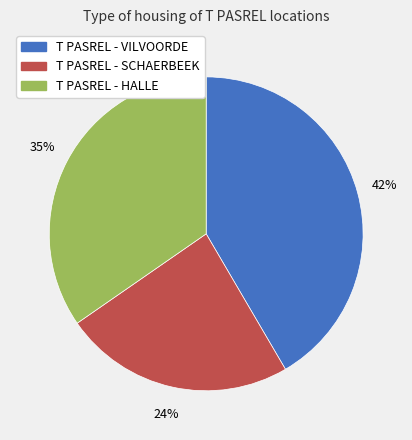

What is the ratio of the value at T PASREL - SCHAERBEEK to the value at T PASREL - HALLE?

0.7